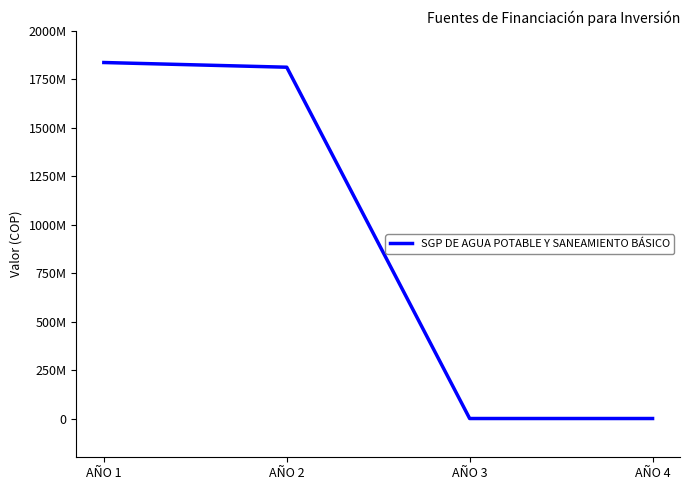

What is the difference between the maximum and minimum values?

1836710398